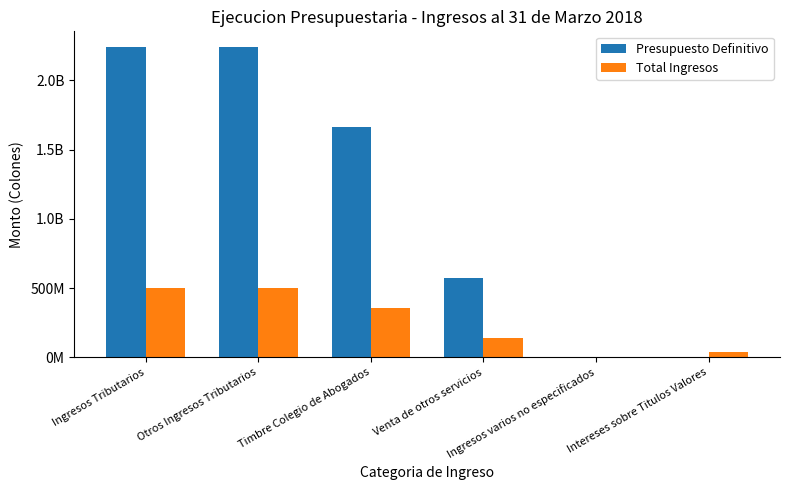

Reading left to right, transcribe all the data shown in this chart.

Presupuesto Definitivo: Ingresos Tributarios=2242182057.2	Otros Ingresos Tributarios=2242182057.2	Timbre Colegio de Abogados=1666897094.7	Venta de otros servicios=575284962.5	Ingresos varios no especificados=0.0	Intereses sobre Titulos Valores=0.0
Total Ingresos: Ingresos Tributarios=502919082.6	Otros Ingresos Tributarios=502919082.6	Timbre Colegio de Abogados=357857293.6	Venta de otros servicios=140264961.3	Ingresos varios no especificados=4796827.6	Intereses sobre Titulos Valores=35775270.0